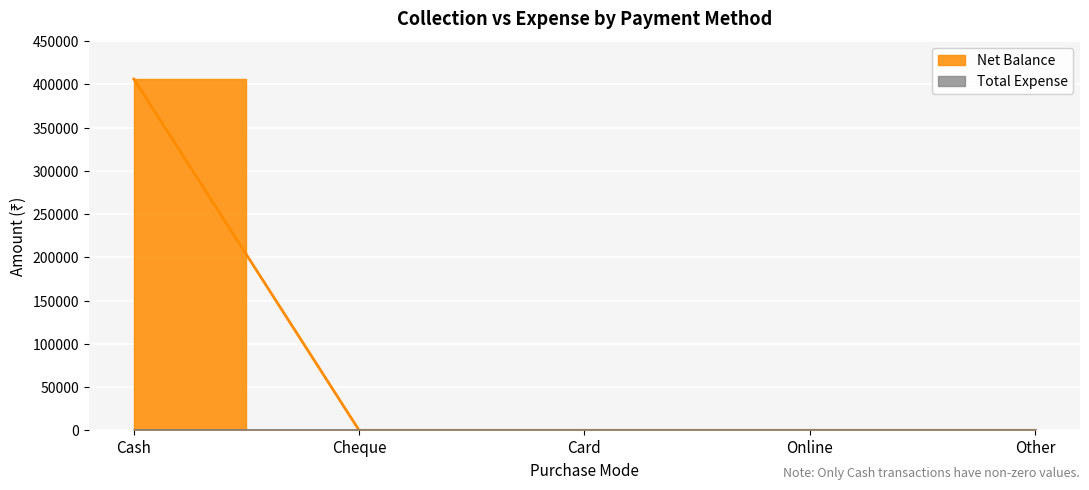

The chart shows a value of 0 at Other. True or false?

True